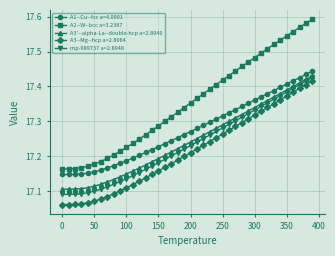

True or false: A3--Mg--hcp a=2.8964 and A3'--alpha-La--double-hcp a=2.8940 cross at least once.

False